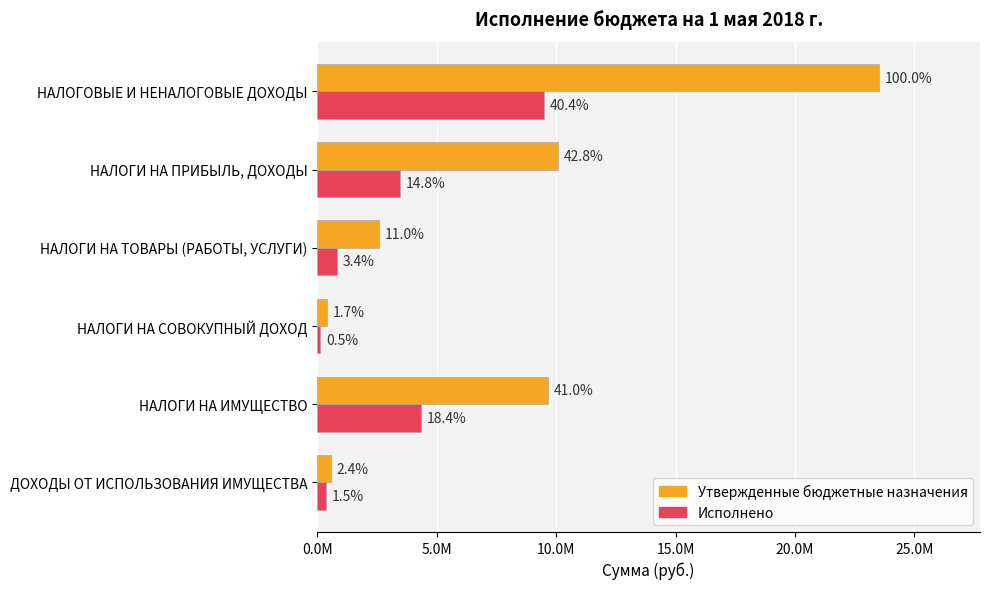

What are all the series names shown in the legend?

Утвержденные бюджетные назначения, Исполнено